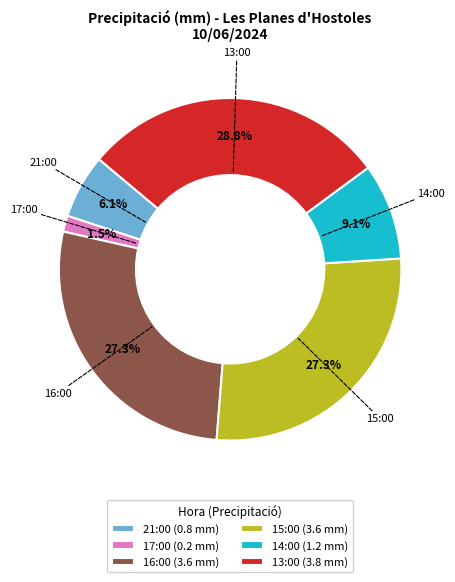

How many slices are in this pie chart?

6